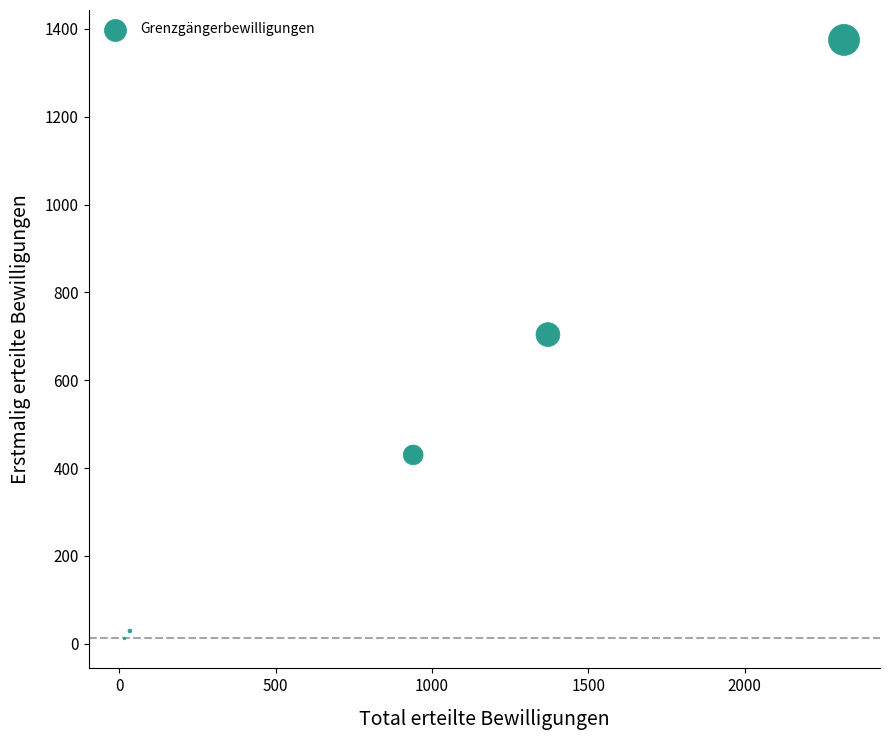

What is the range of Y values (max minus min)?

1363